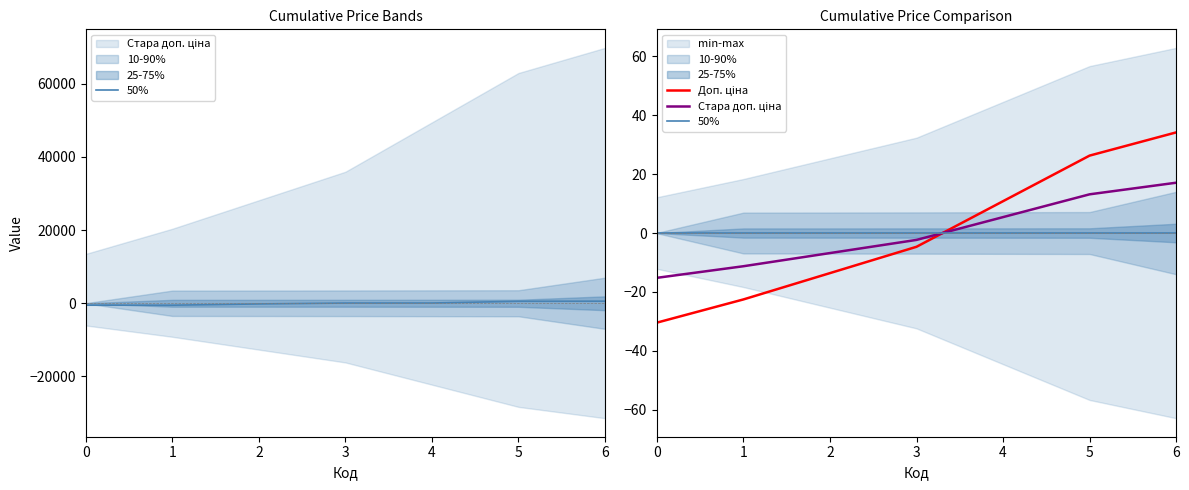

True or false: Стара доп. ціна and 50% intersect in this chart.

True